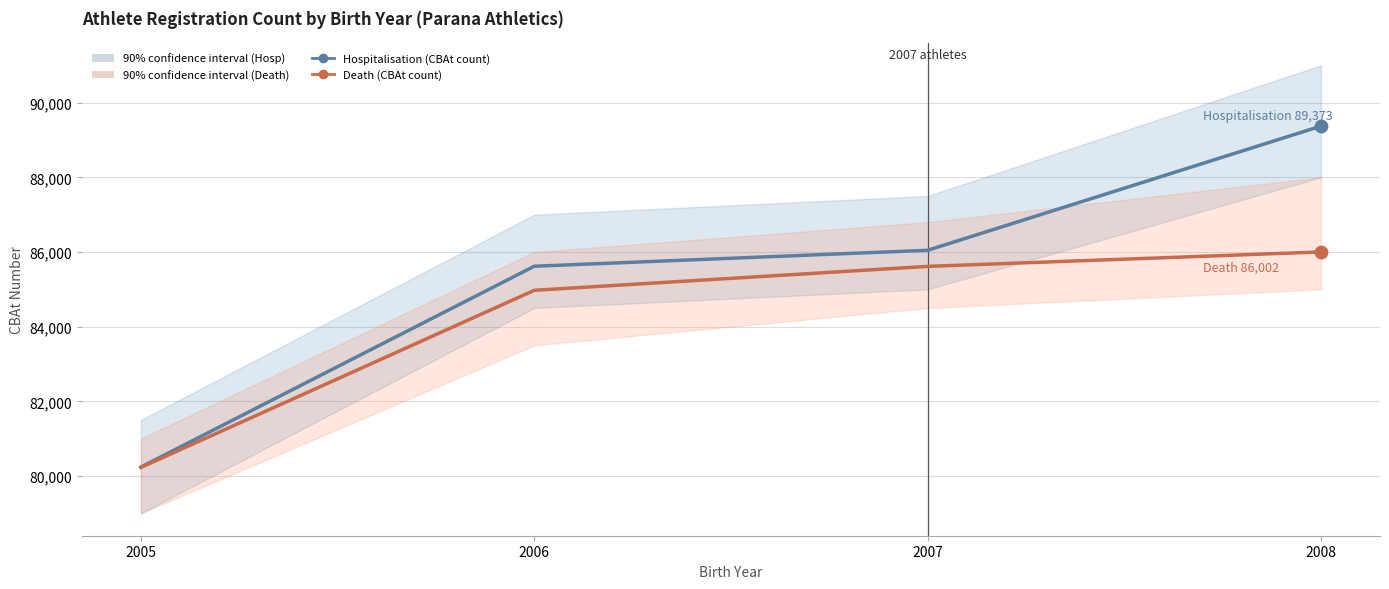

Which series contains the highest Y value?

Hospitalisation (CBAt count)